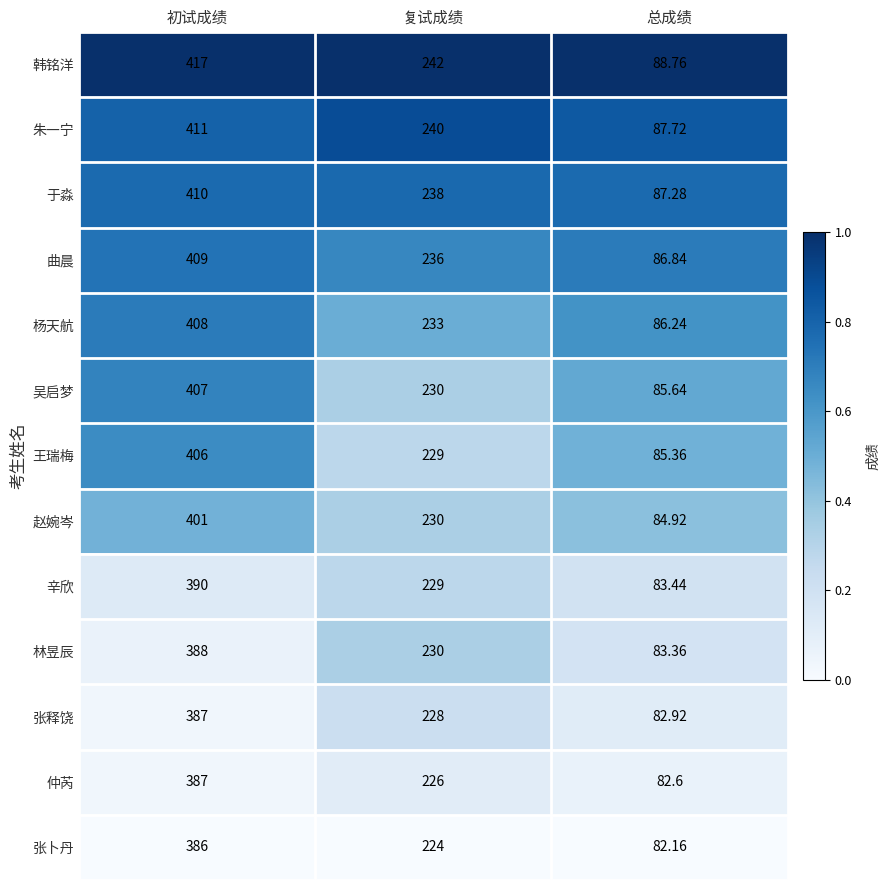

Where does the 韩铭洋 series first go above 242?

初试成绩